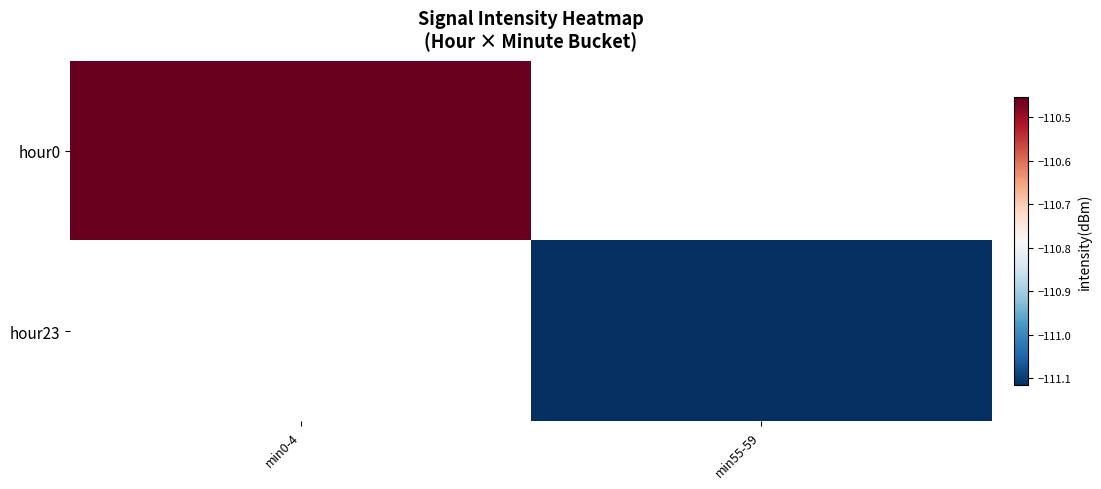

Which label corresponds to the largest value in the chart?

min0-4